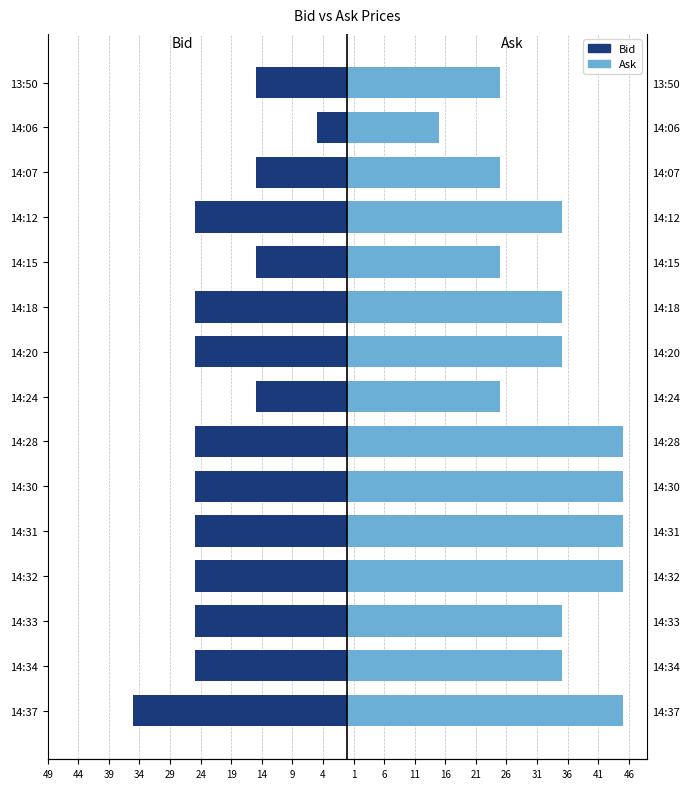

Which series changed the most between 14:32 and 14:31?

Bid